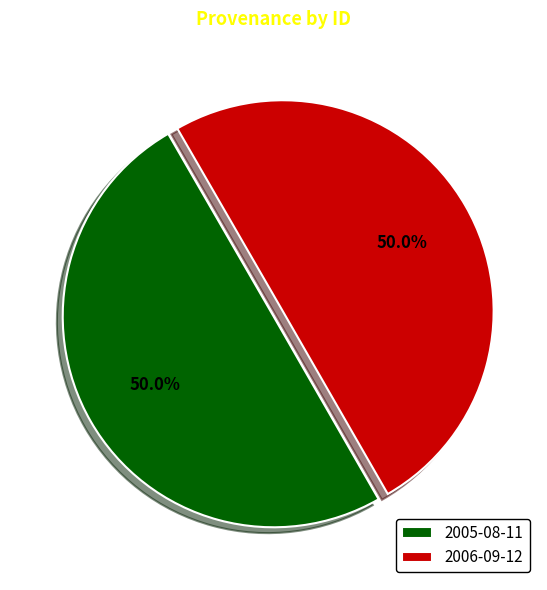

How many slices are in this pie chart?

2